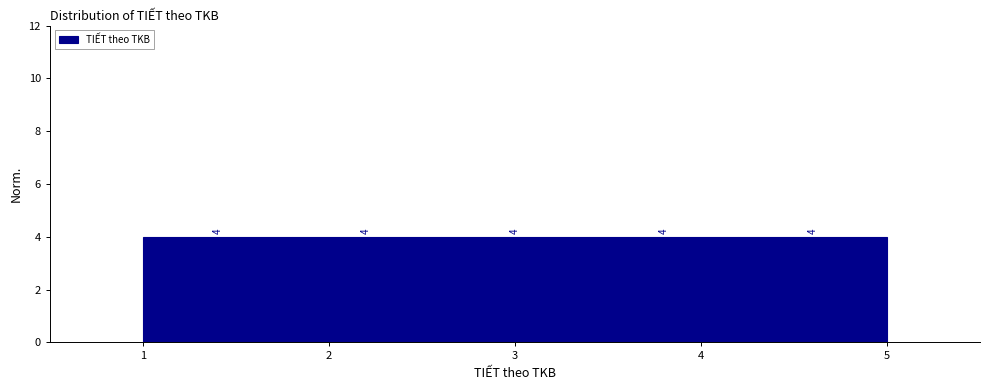

Reading left to right, transcribe this chart: for each bar, give the range it covers on the x-axis and its height.

1.0 to 1.8: 4
1.8 to 2.6: 4
2.6 to 3.4: 4
3.4 to 4.2: 4
4.2 to 5.0: 4